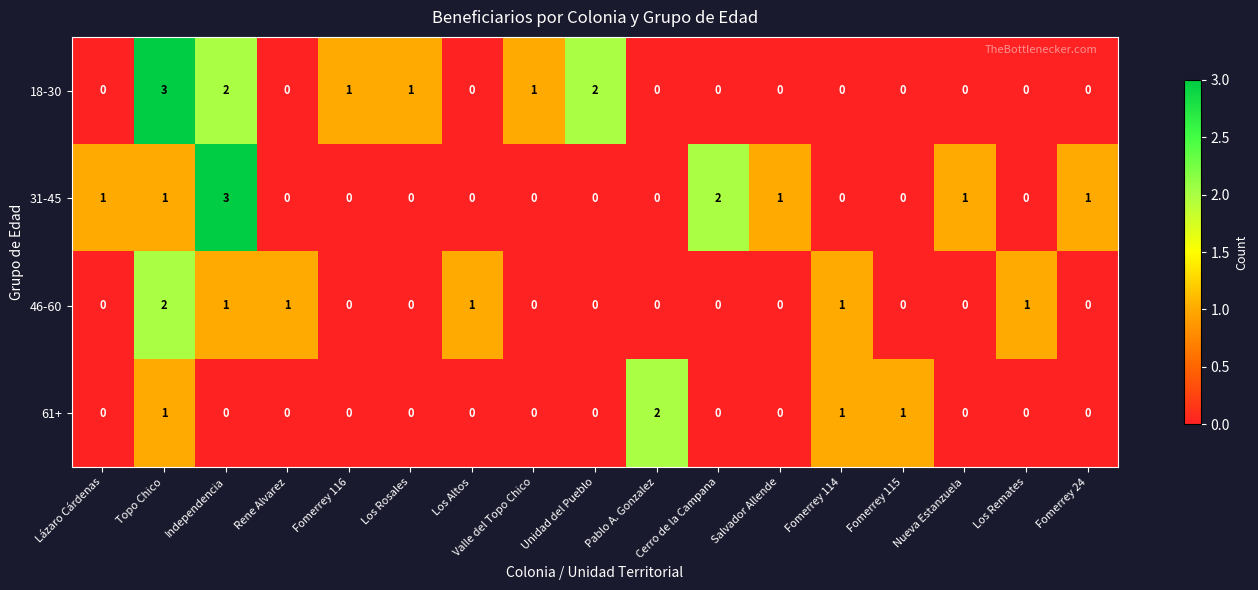

What is the greatest value displayed?

3